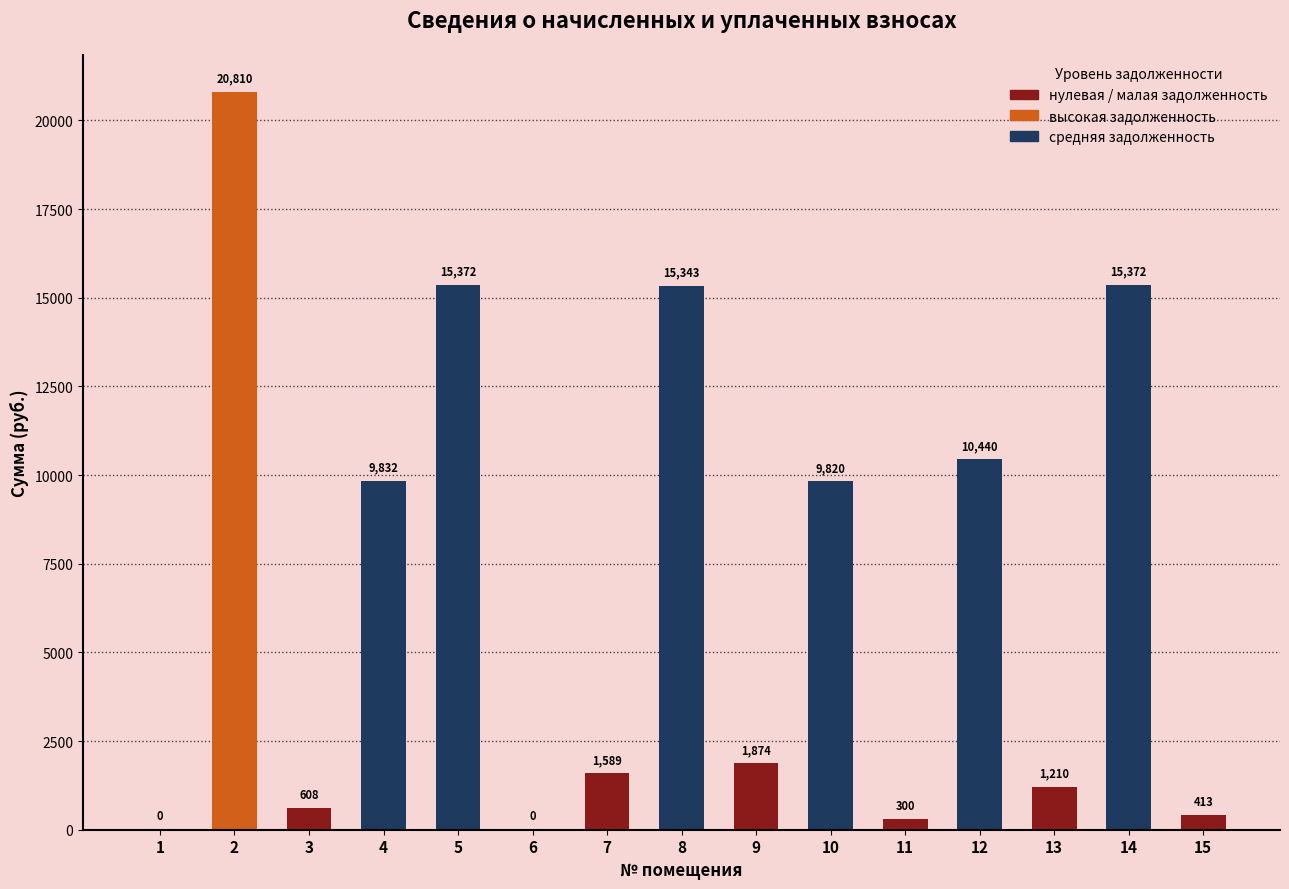

Where is the data nearest to the value 10405?

12